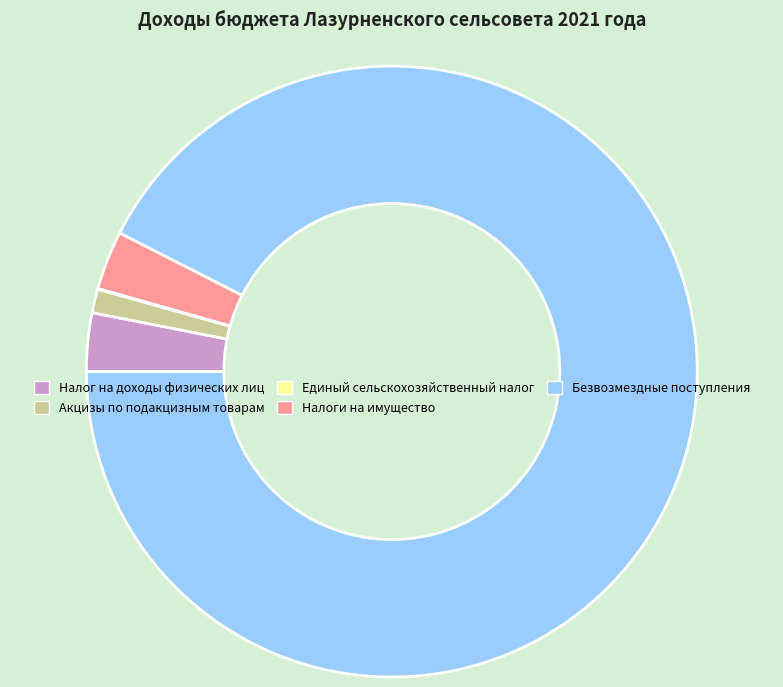

True or false: Налог на доходы физических лиц accounts for 15% of the total.

False